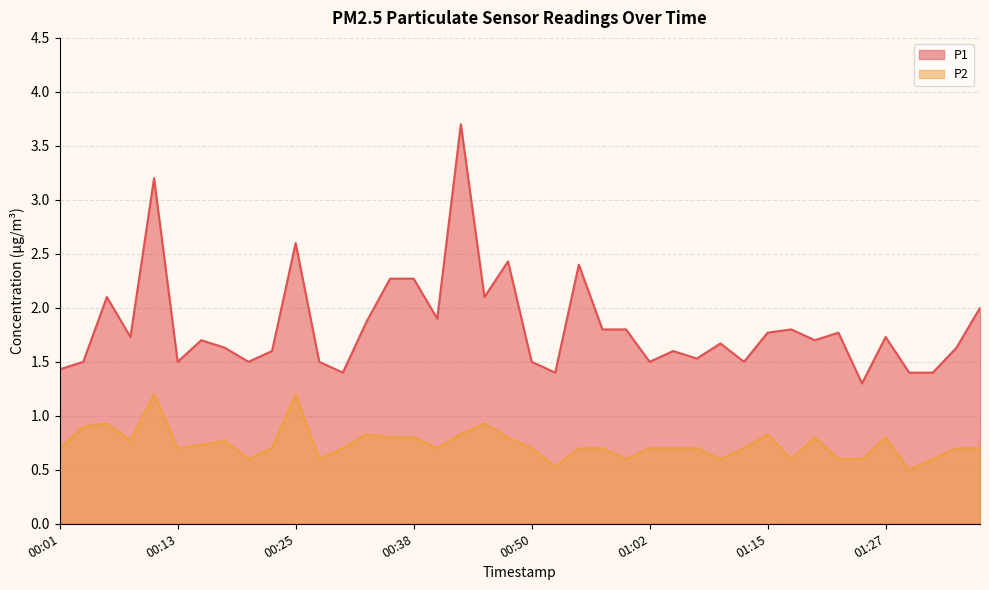

Which has a higher value, 00:06 or 01:37?

00:06